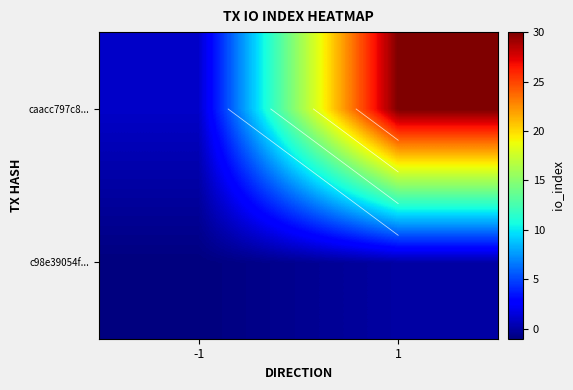

Count the number of data series in this chart.

2